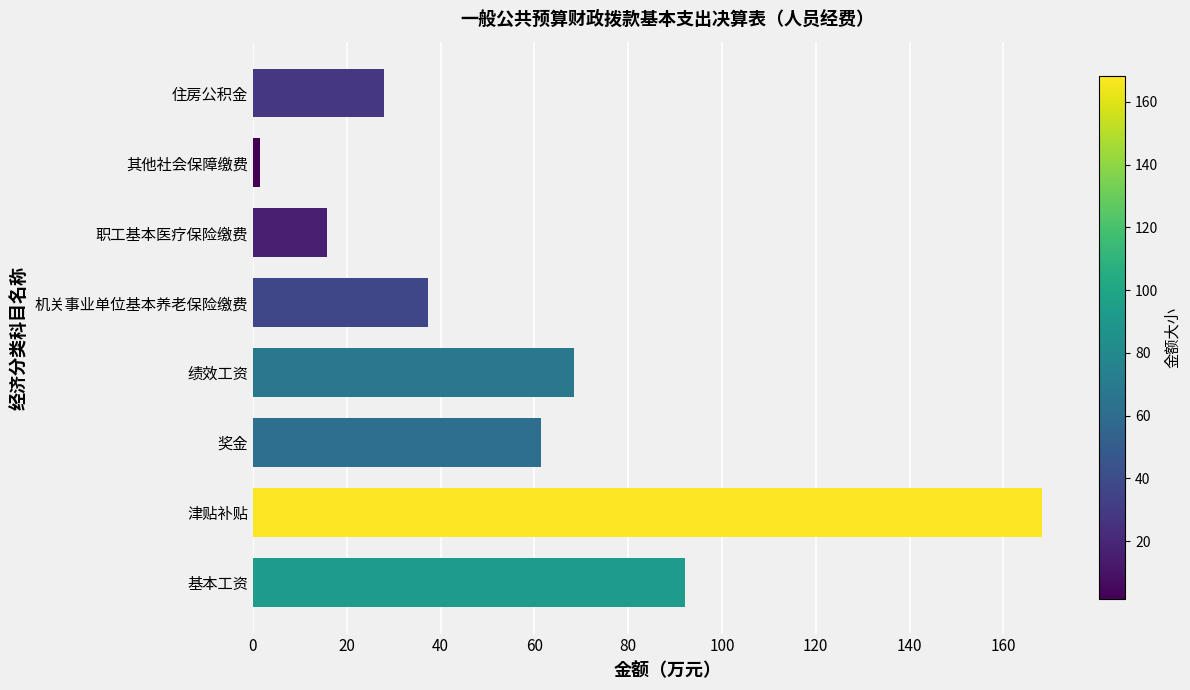

What is the greatest value displayed?

168.3